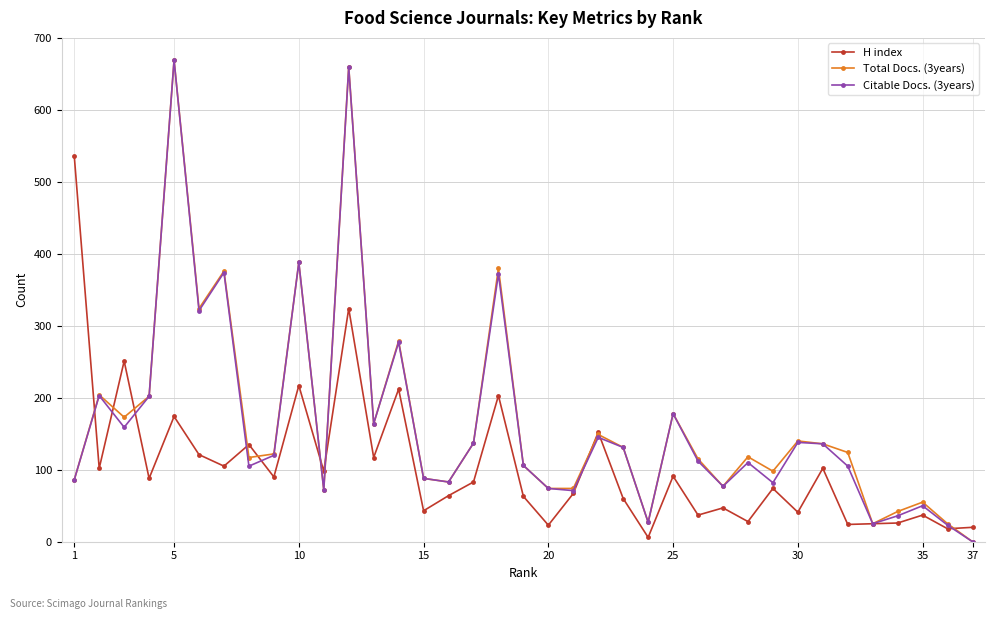

At how many categories does at least one series exceed 234?

9